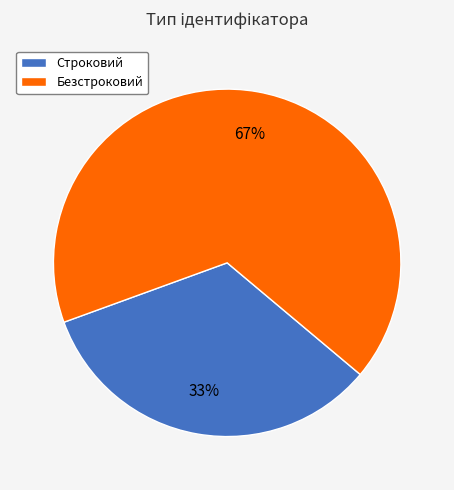

Count the number of slices in the pie.

2